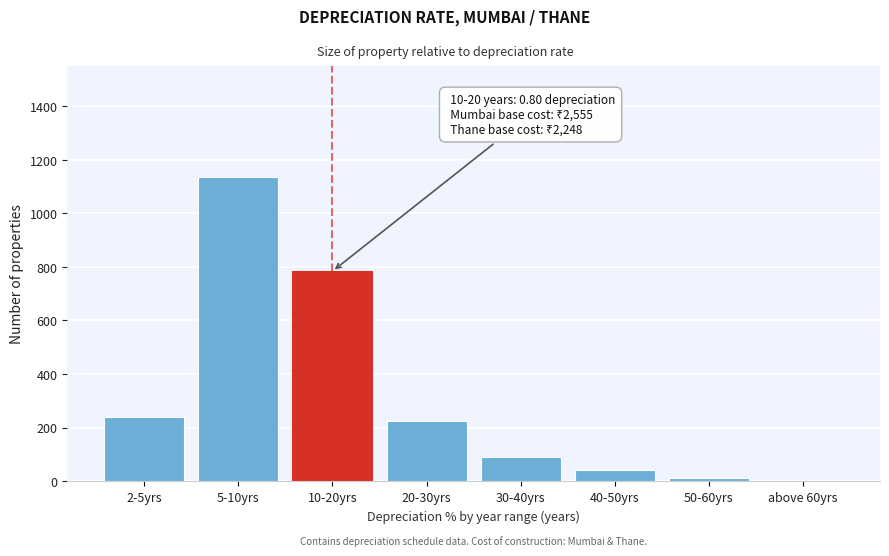

Reading left to right, transcribe all the data shown in this chart.

2-5yrs=239	5-10yrs=1134	10-20yrs=784	20-30yrs=225	30-40yrs=92	40-50yrs=42	50-60yrs=11	above 60yrs=2